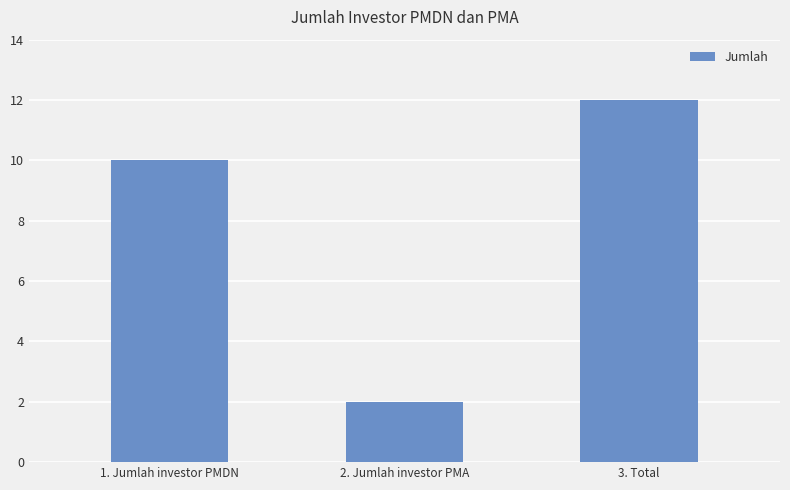

What is the approximate value at 3. Total, to the nearest 5?

10